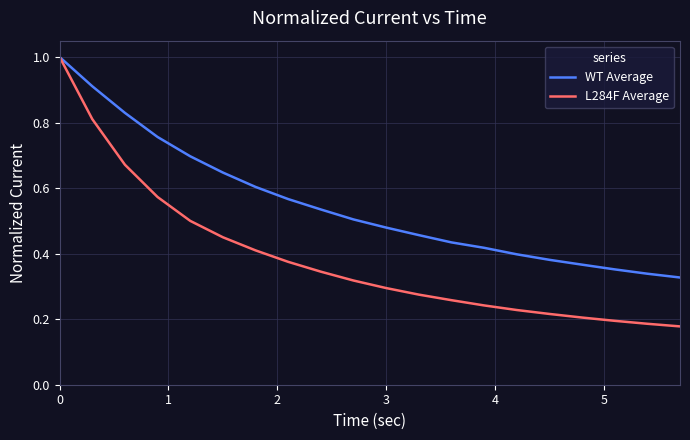

List the series in order of their overall mean, highest first.

WT Average, L284F Average